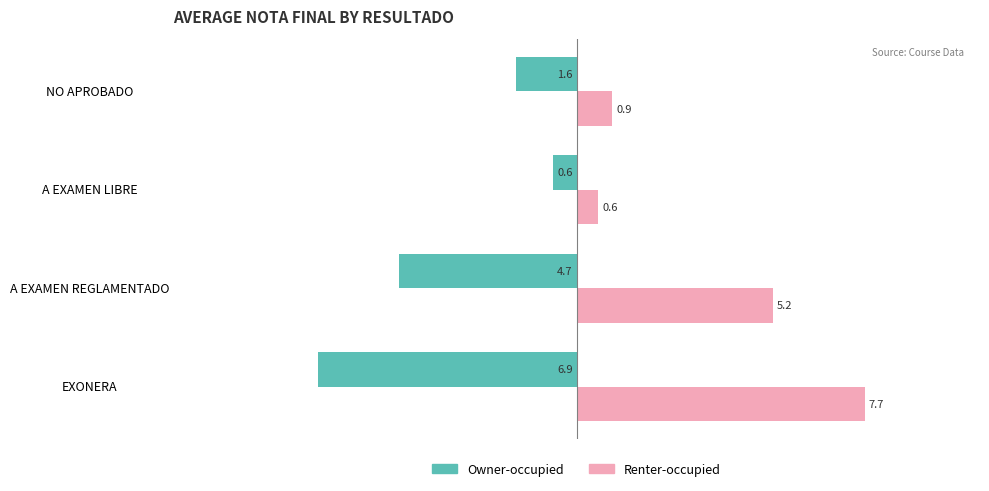

Read the Renter-occupied value at EXONERA.

7.7